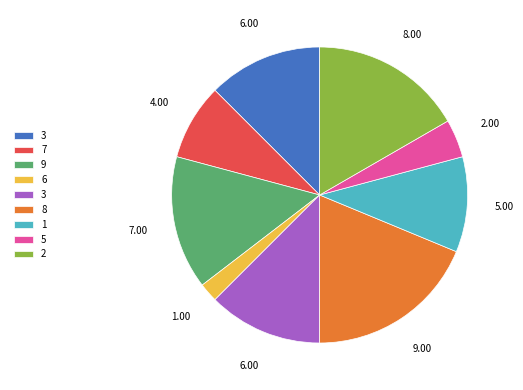

Is there a majority slice in this chart?

No